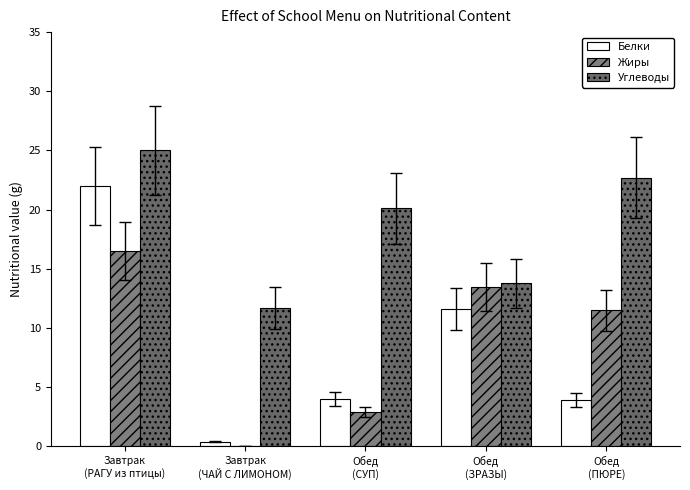

At which label does Белки reach its minimum?

Завтрак
(ЧАЙ С ЛИМОНОМ)